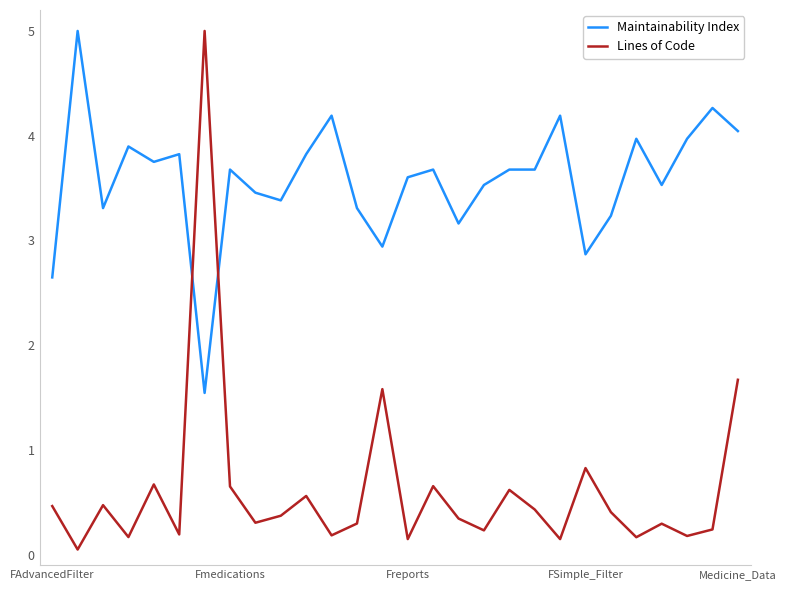

List the series in order of their overall mean, lowest first.

Lines of Code, Maintainability Index